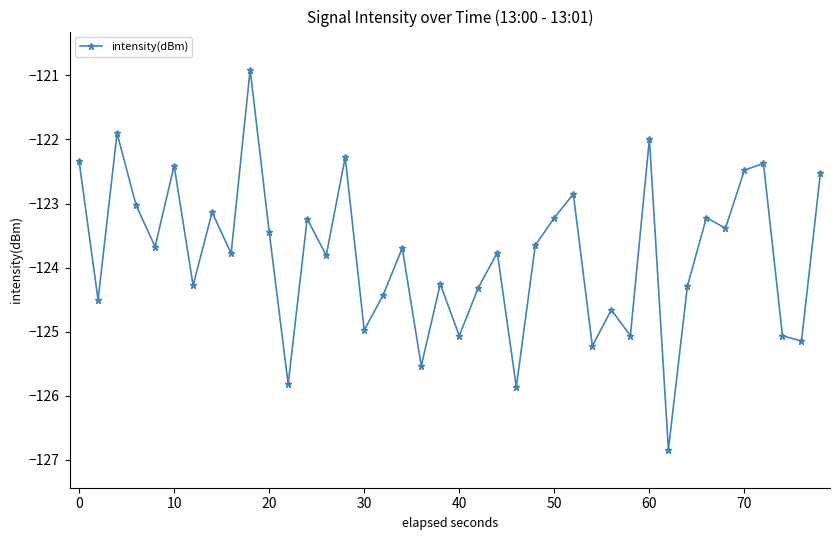

What is the maximum value shown in the chart?

-120.9